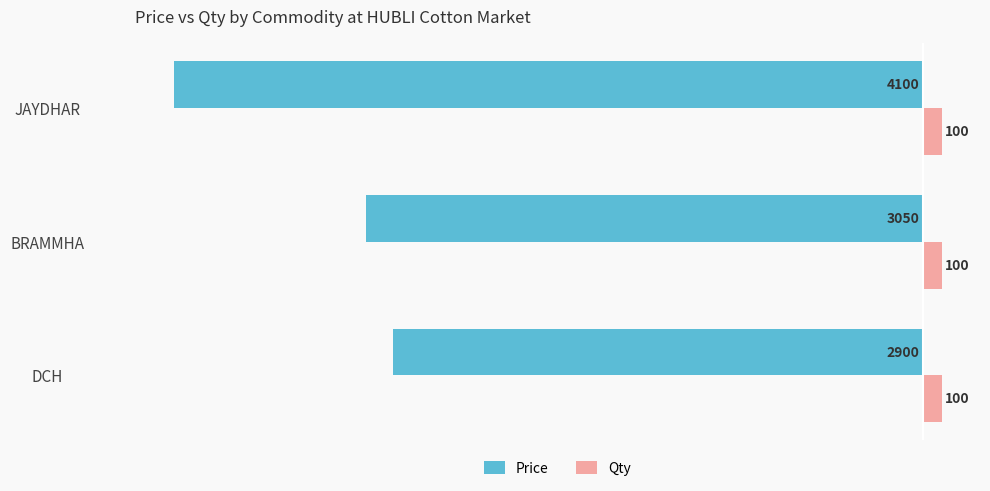

What is the total value across all series at DCH?

-2800